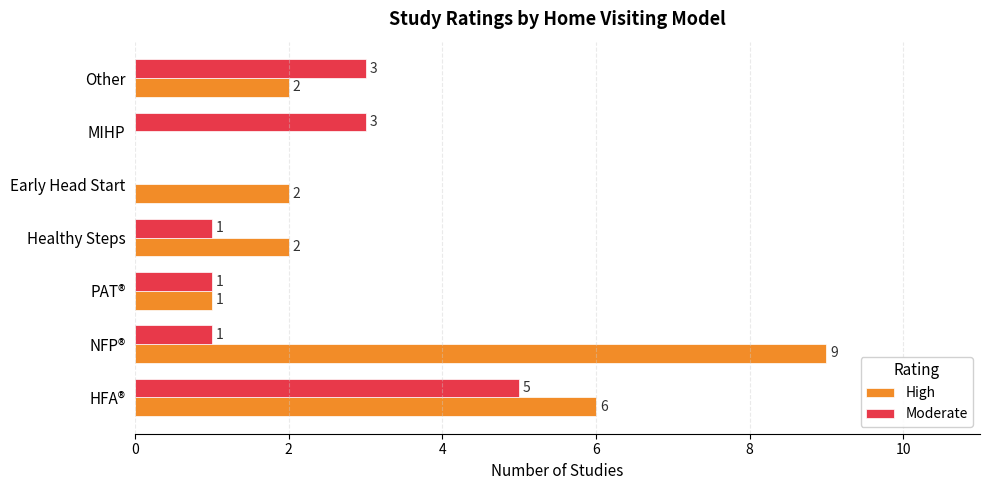

Which label corresponds to the largest value in the chart?

NFP®